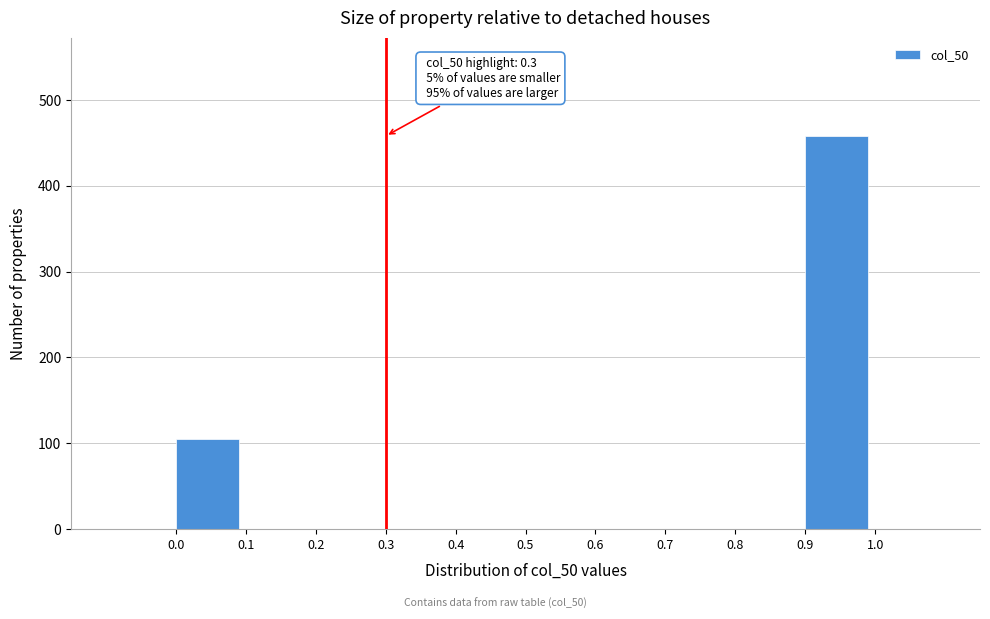

Over which range of the x-axis is the bar tallest?

0.9 to 1.0